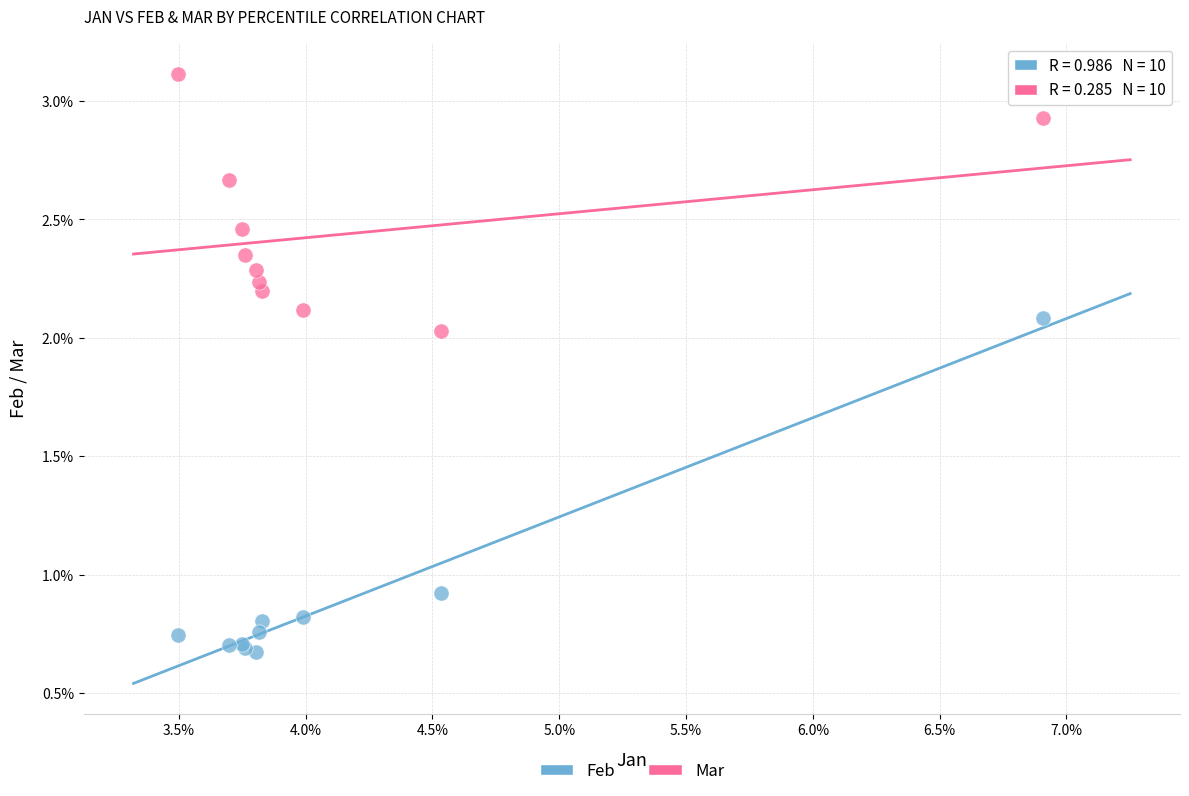

Across all series, what Y value is closest to 1?

0.9